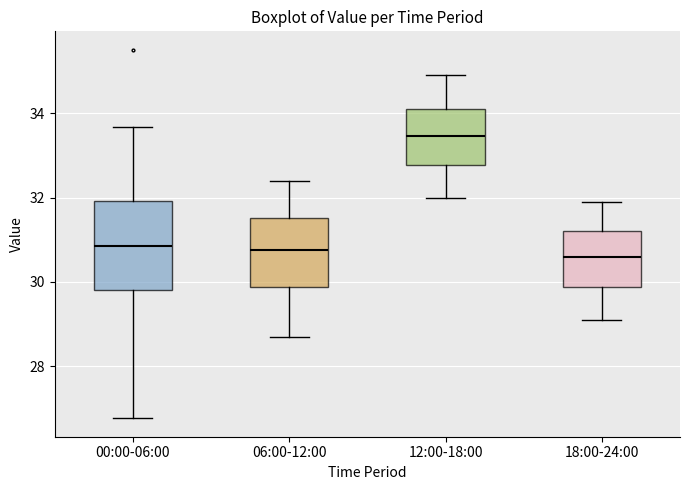

Where does the median line of the box for 06:00-12:00 sit on the y-axis? The values are not printed on the chart, so give them approximately, as read against the axis.

30.8